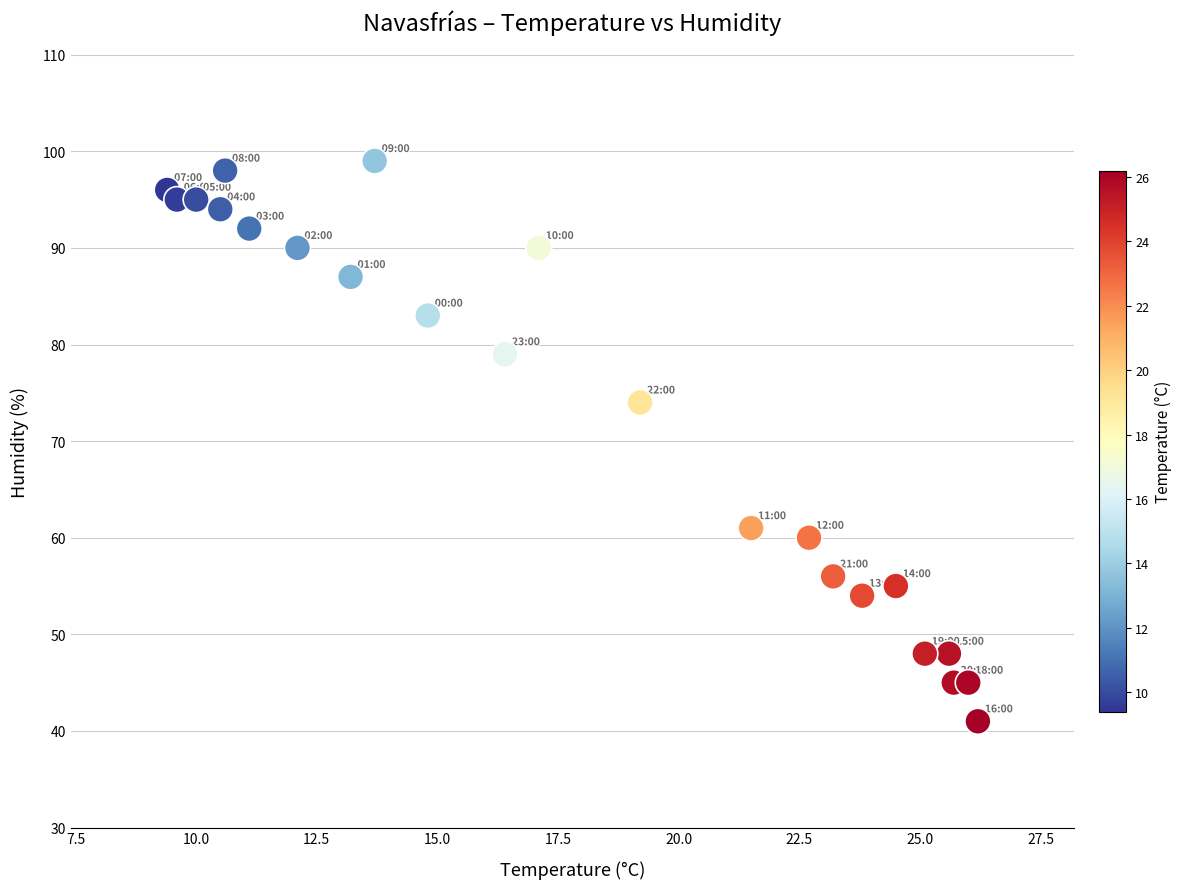

What Y value in the scatter plot is closest to 70?

74